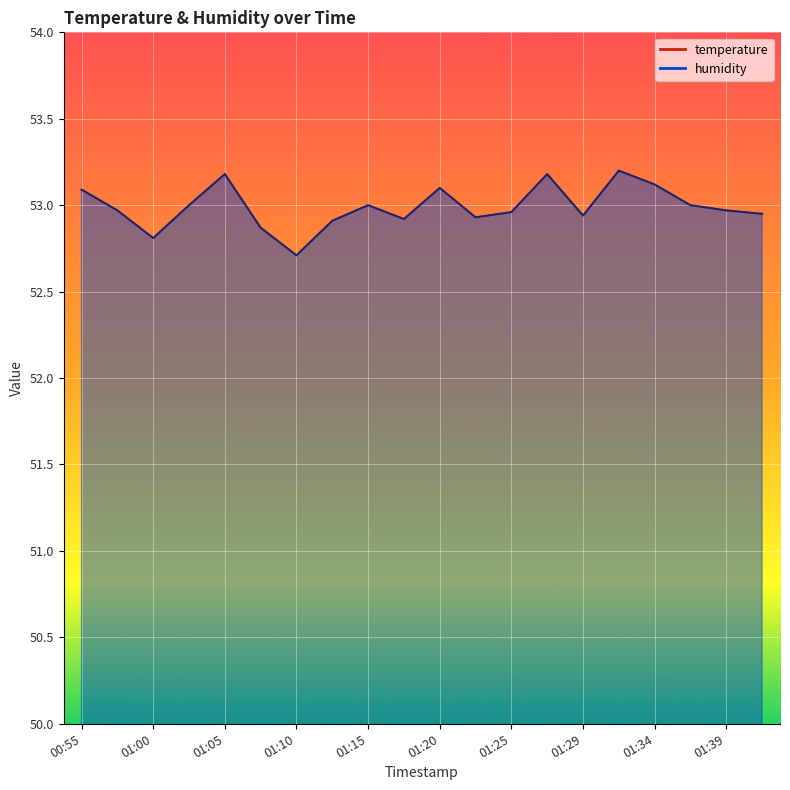

Where is the first local maximum for temperature?

01:03